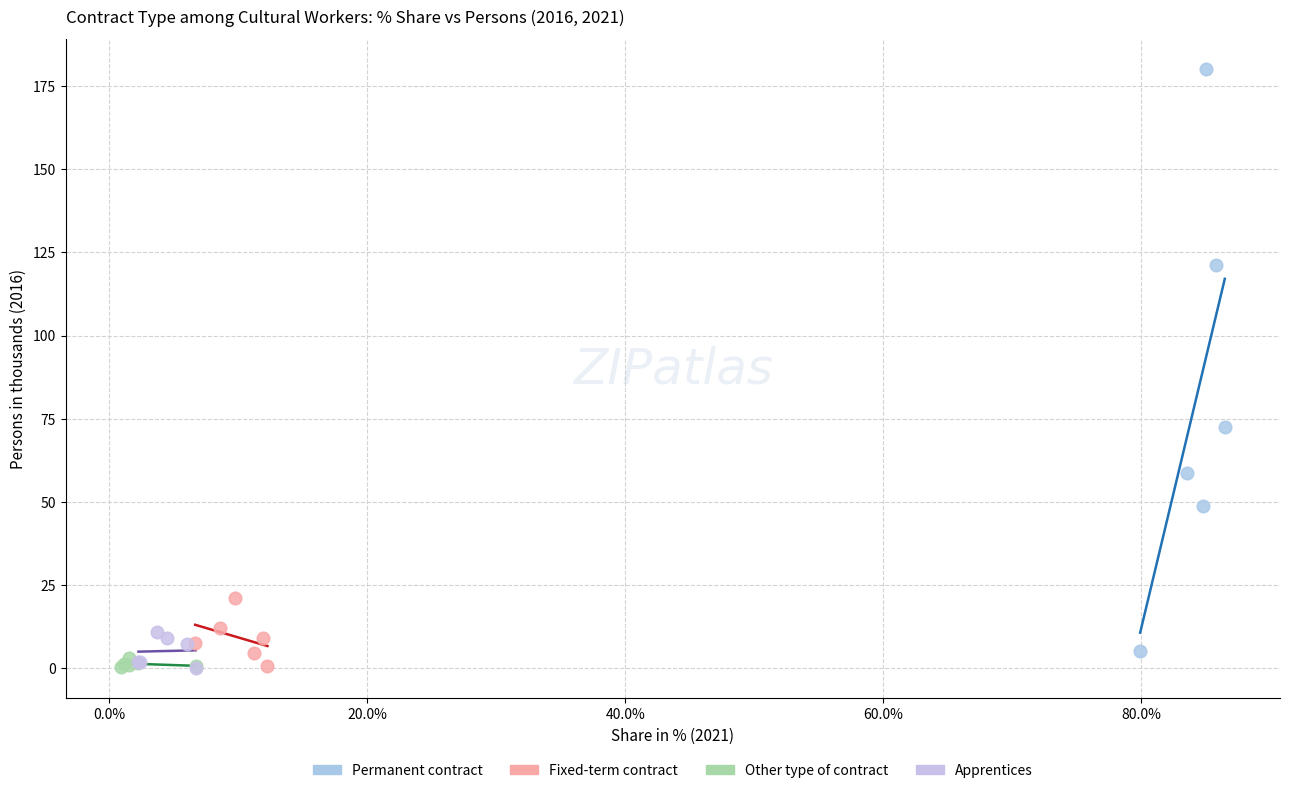

Which series contains the highest Y value?

Permanent contract